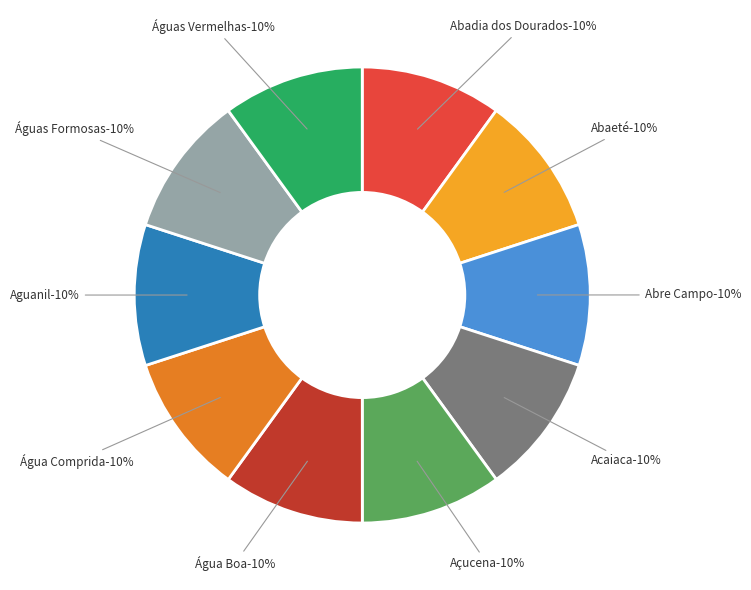

Is there a majority slice in this chart?

No